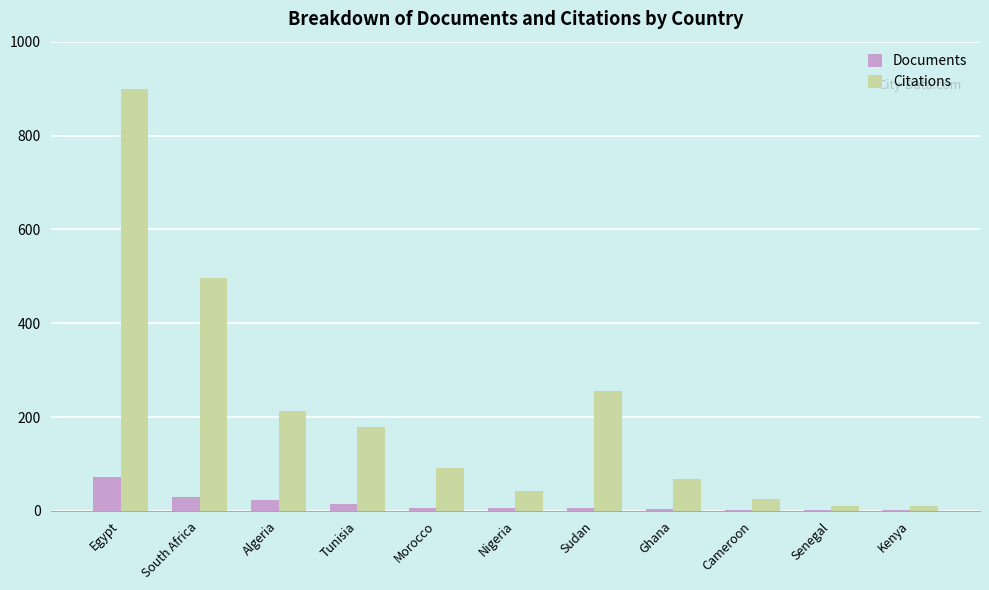

What is the maximum value shown in the chart?

899